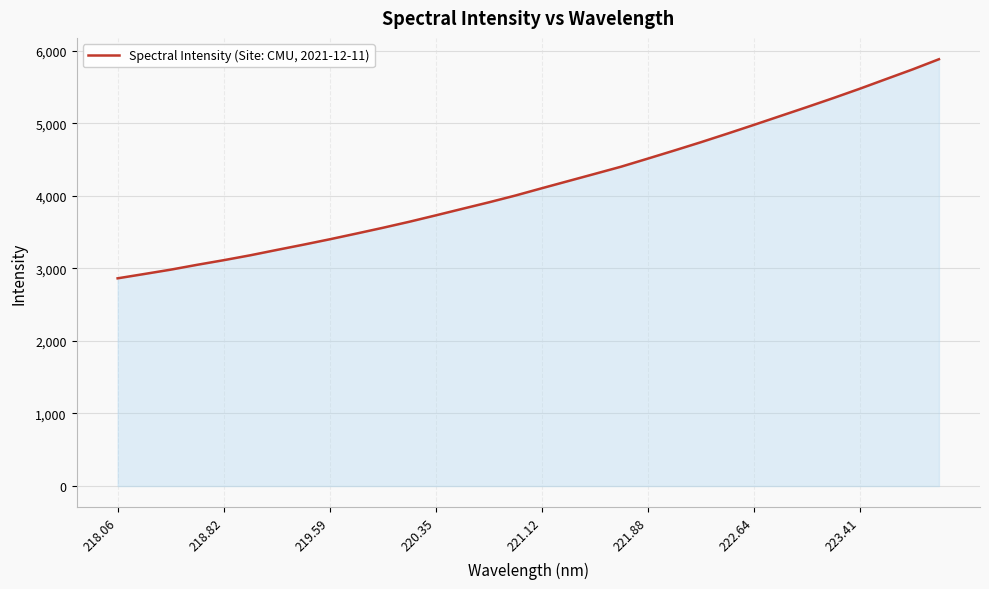

Does the chart display data point markers on the line(s)?

No